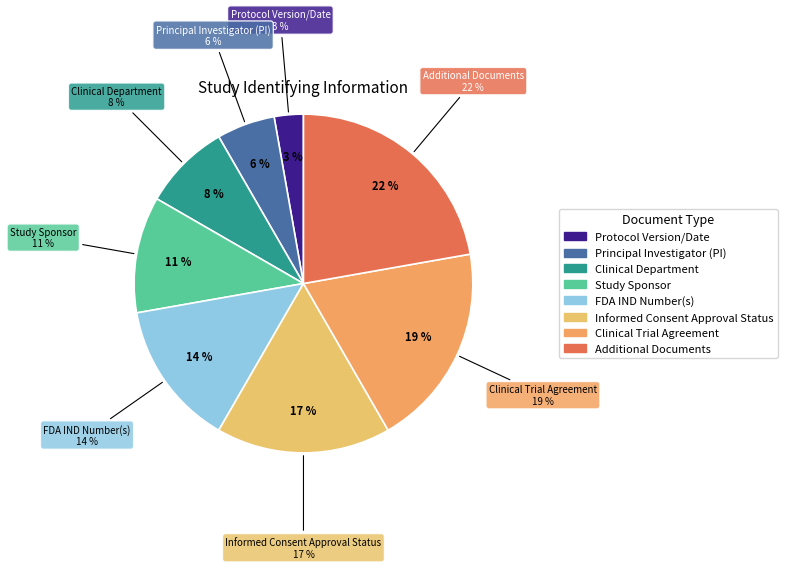

Does any single category account for the majority?

No